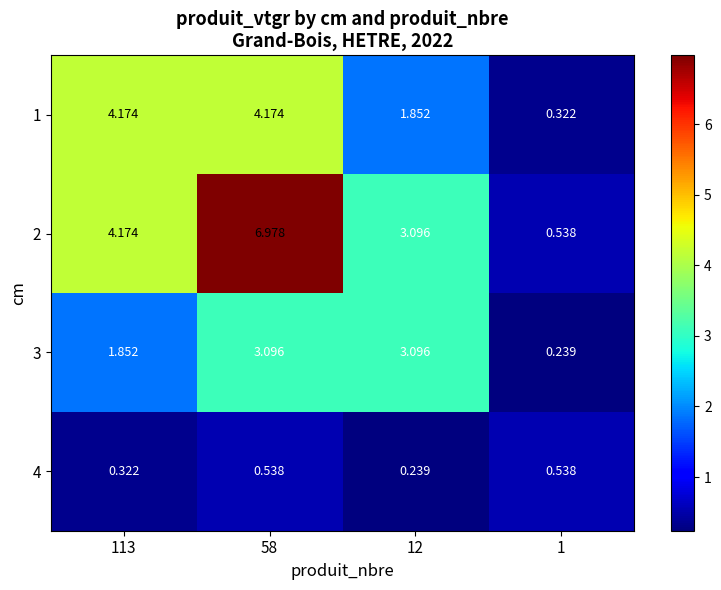

How many values in the 3 series are below 3?

2